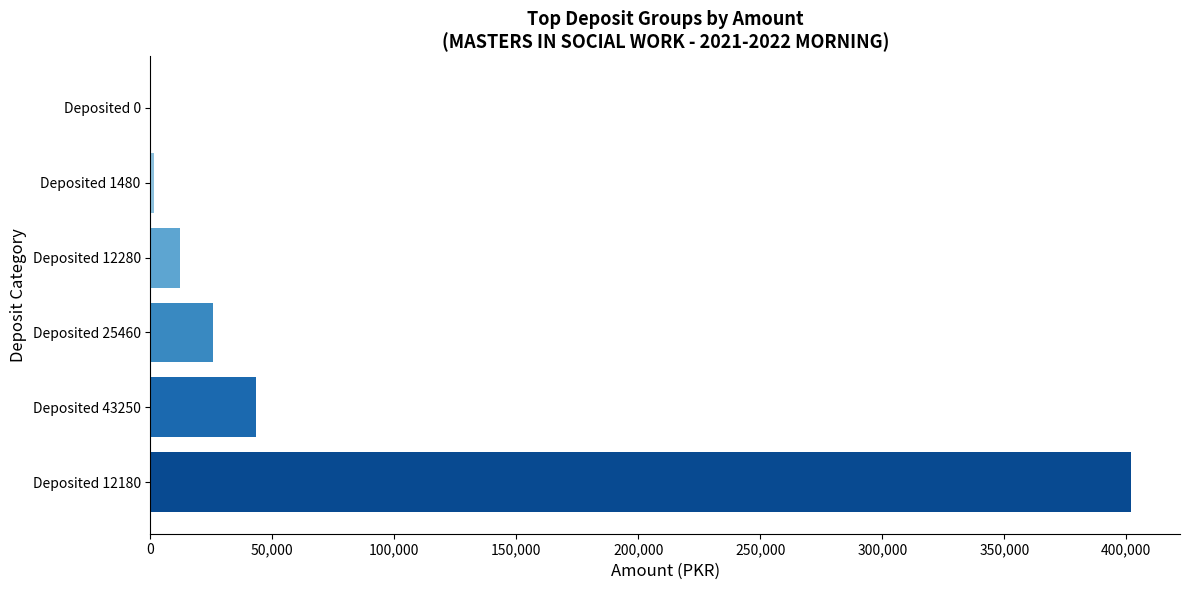

What is the maximum value shown in the chart?

401940